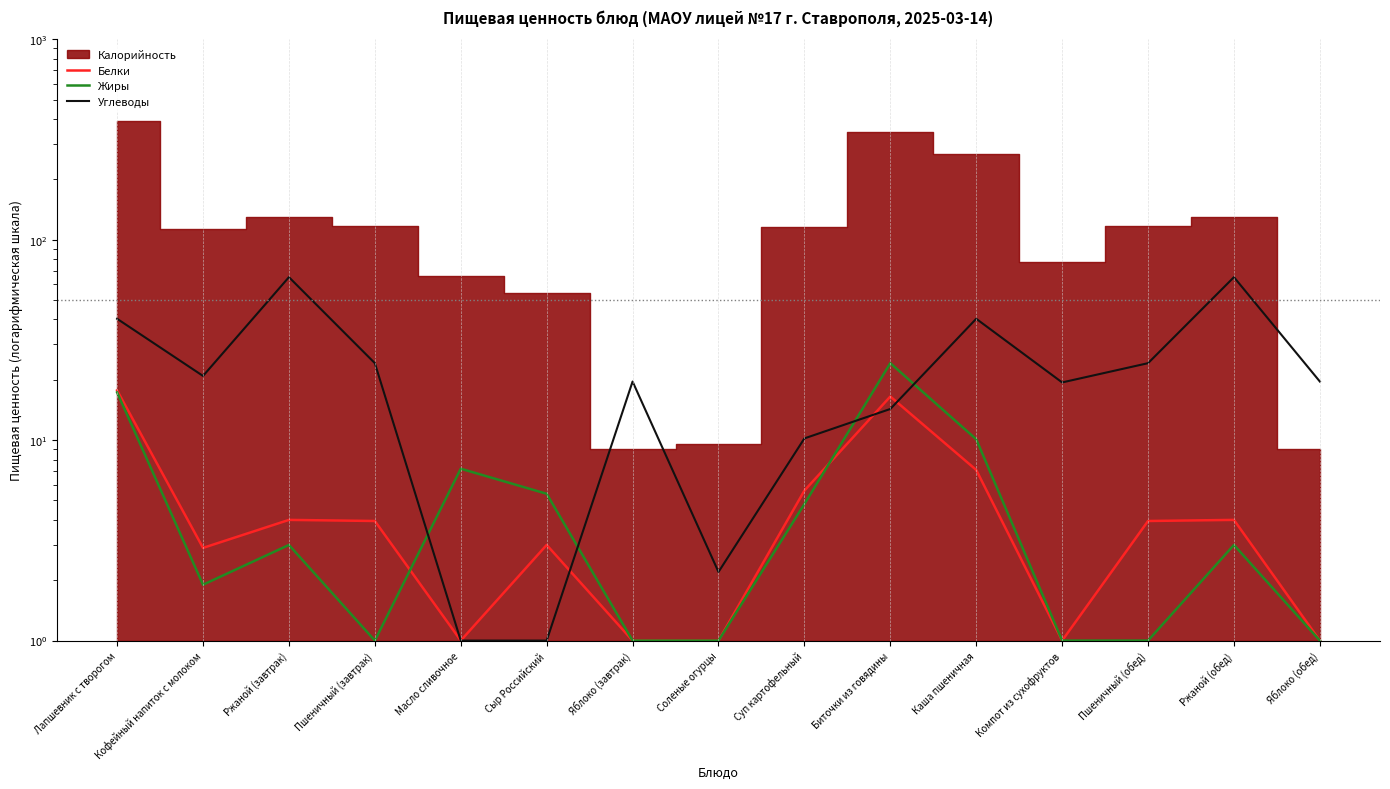

How many intersections are there between Белки and Углеводы?

3